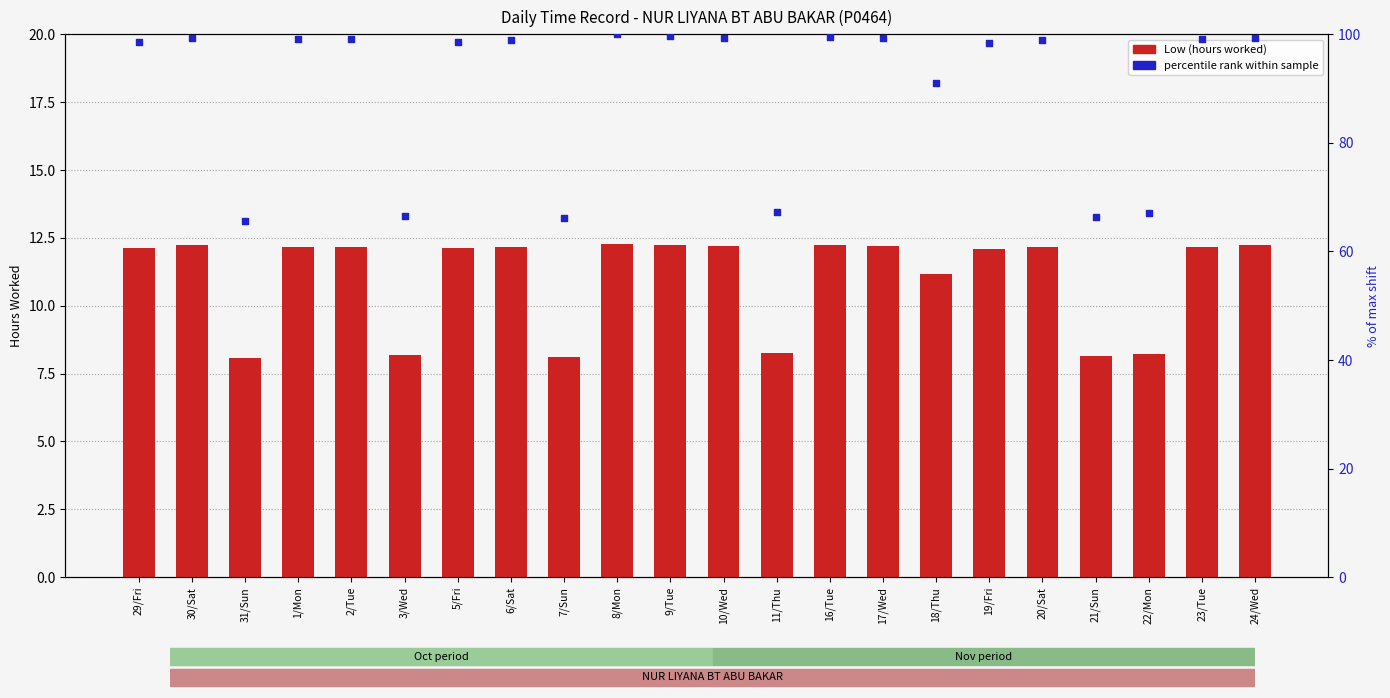

Which series contains the lowest Y value?

Low (Hours Worked)